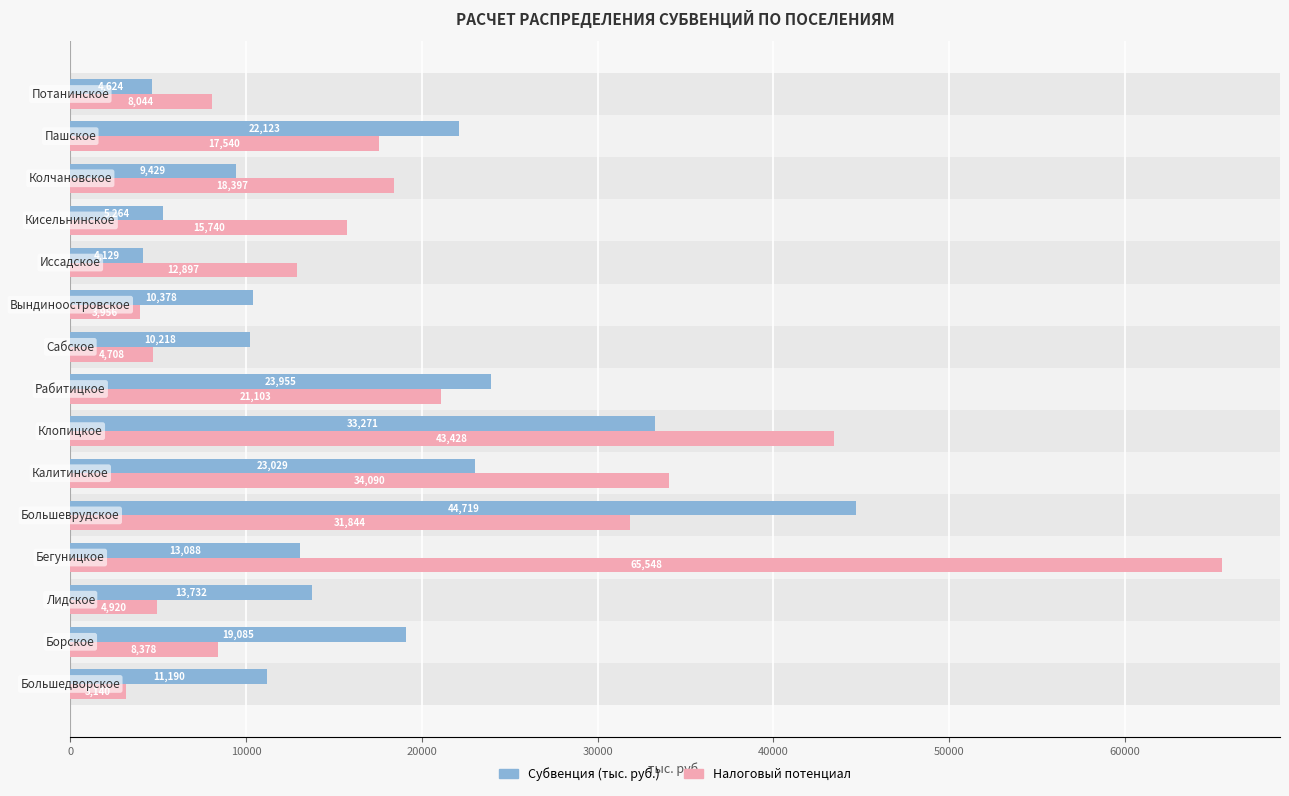

At how many categories does at least one series exceed 5511?

15